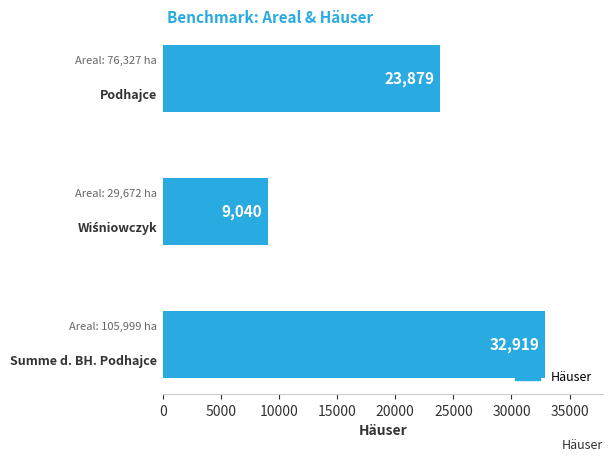

Count the values in the range 9040 to 32919.

3